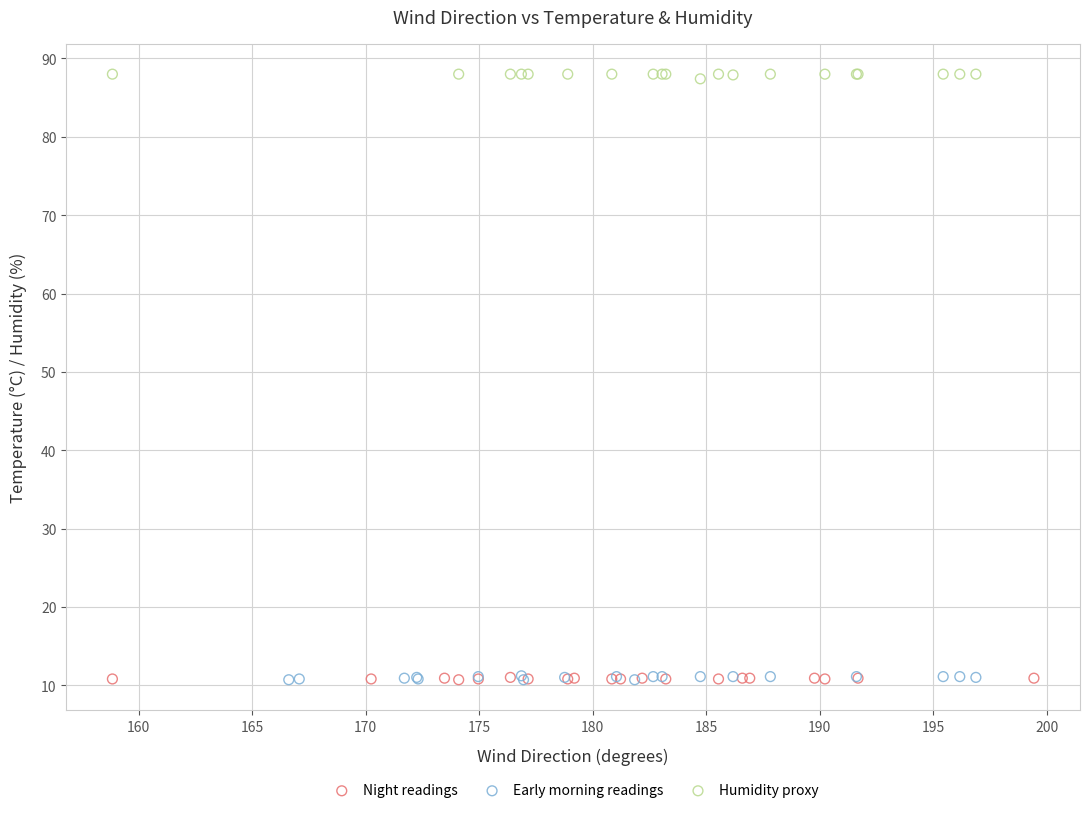

Which series reaches the maximum Y coordinate?

Humidity proxy